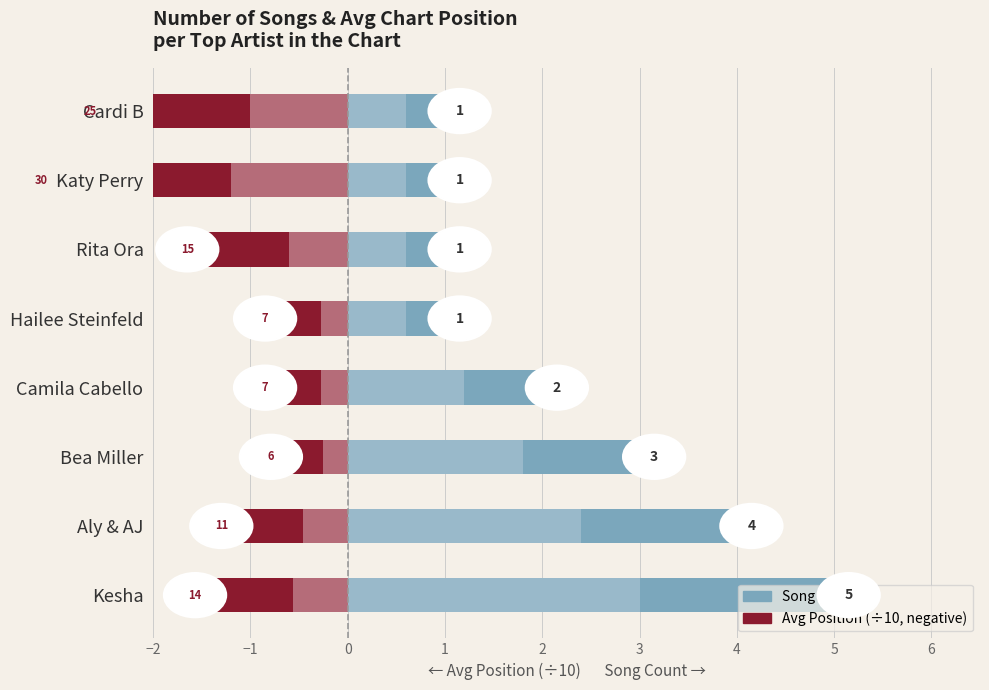

How many bars are there in each group?

4